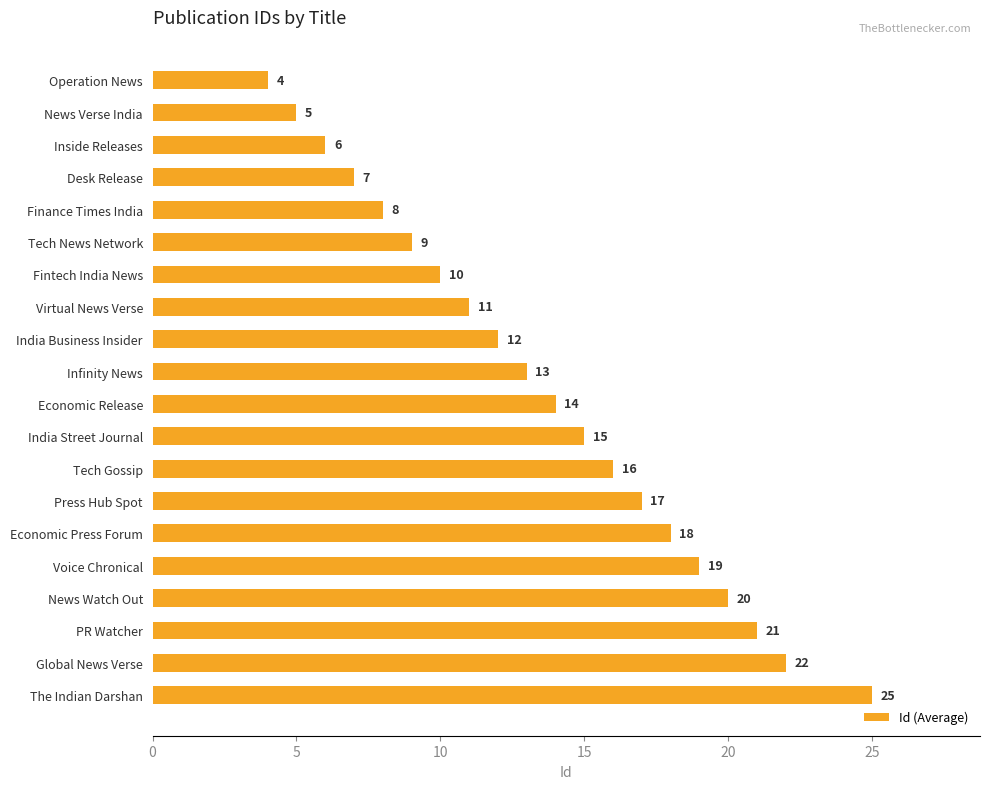

Reading top to bottom, list all the values displayed in this chart.

Operation News=4	News Verse India=5	Inside Releases=6	Desk Release=7	Finance Times India=8	Tech News Network=9	Fintech India News=10	Virtual News Verse=11	India Business Insider=12	Infinity News=13	Economic Release=14	India Street Journal=15	Tech Gossip=16	Press Hub Spot=17	Economic Press Forum=18	Voice Chronical=19	News Watch Out=20	PR Watcher=21	Global News Verse=22	The Indian Darshan=25